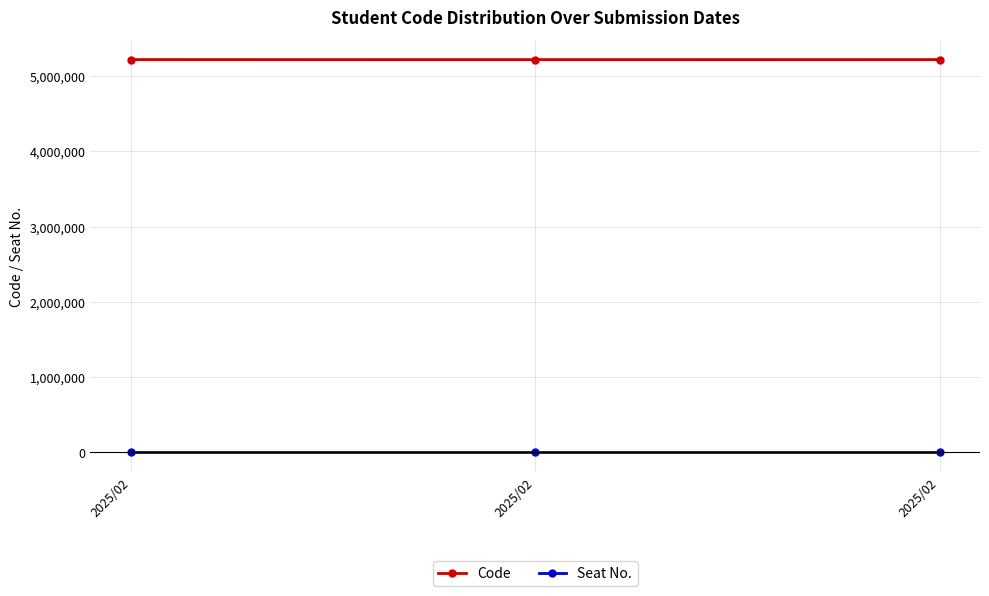

What are all the series names shown in the legend?

Code, Seat No.